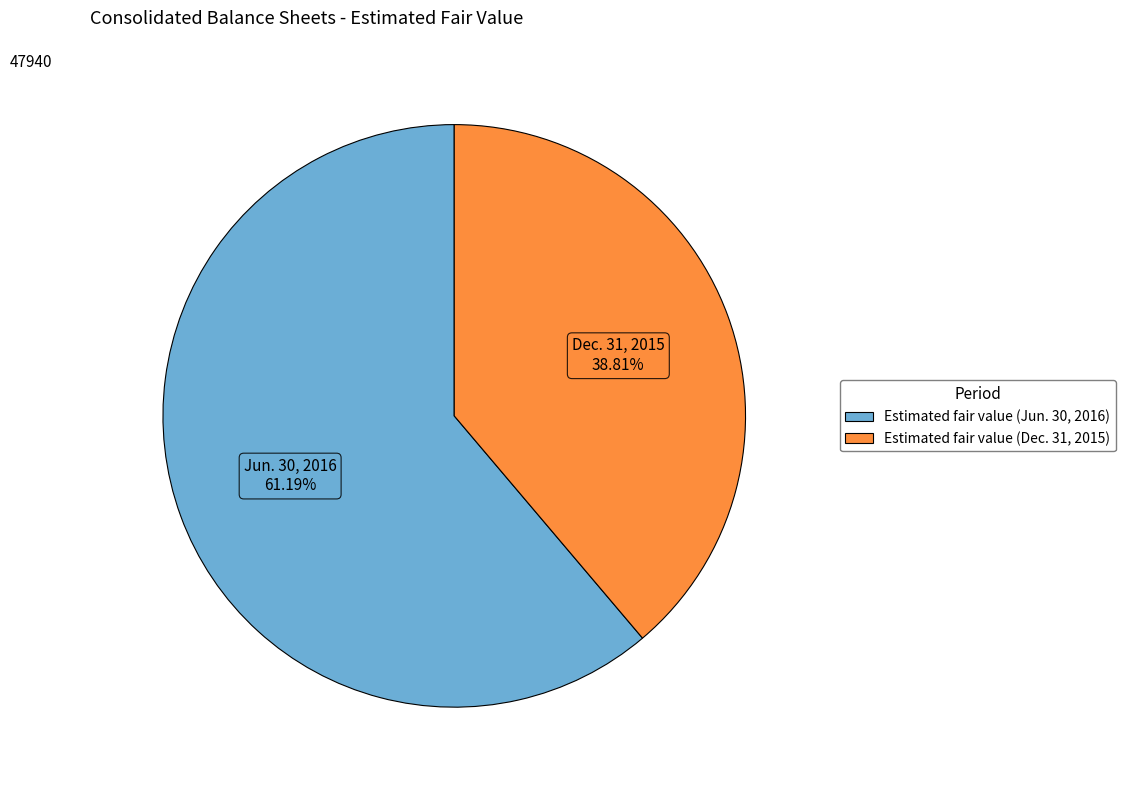

To the nearest percent, what percentage of the pie is Estimated fair value (Jun. 30, 2016)?

61%